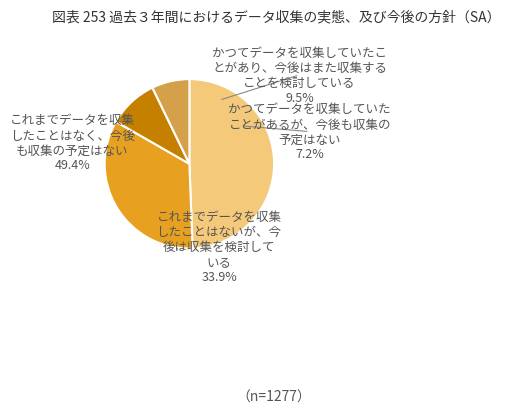

To the nearest percent, what percentage of the pie is 28?

10%